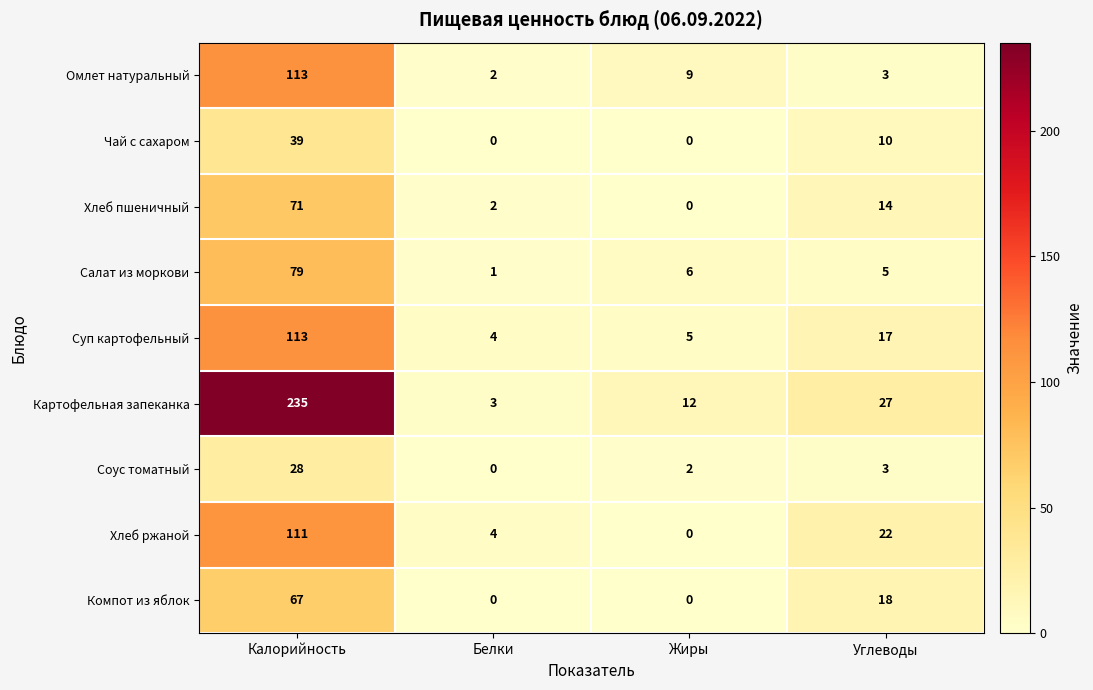

What is the difference between the maximum and minimum values in the Хлеб ржаной series?

111